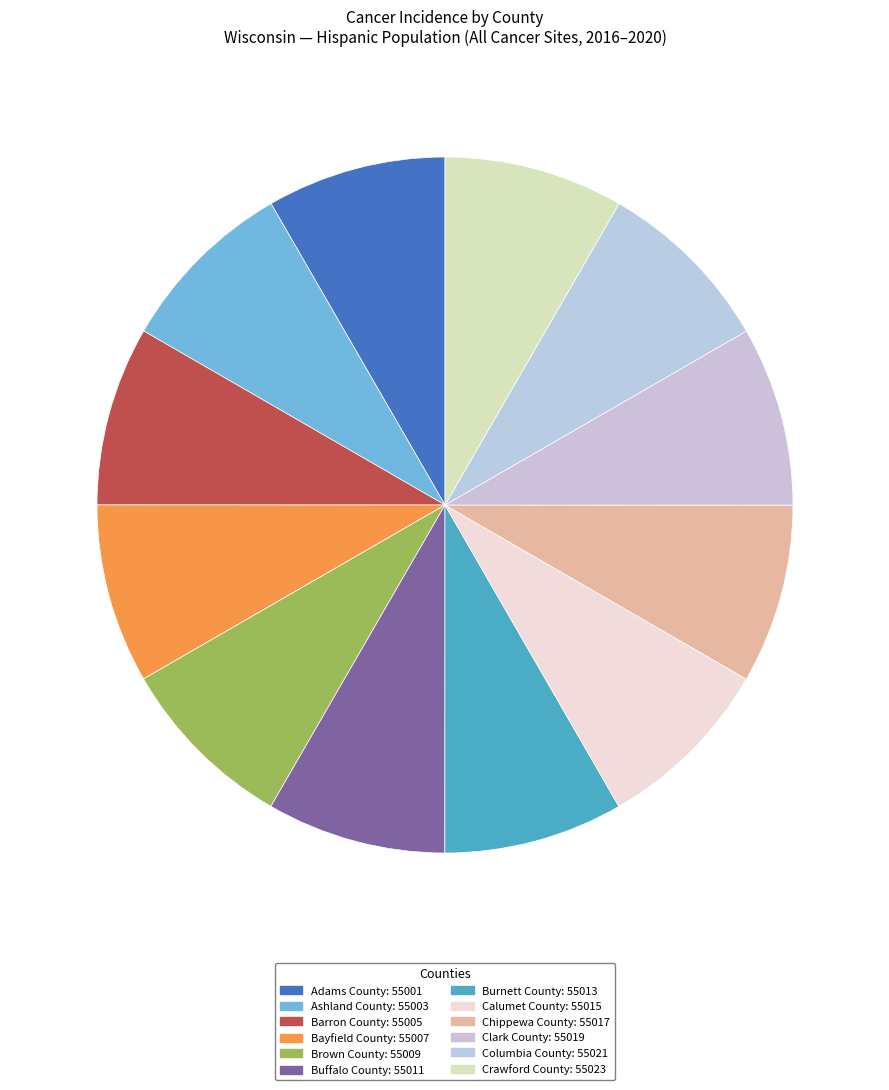

How many segments does this pie chart have?

12